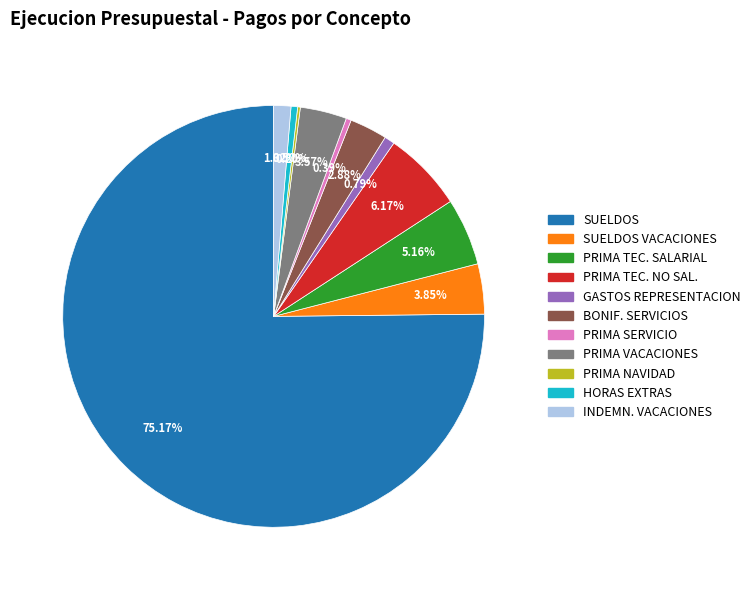

Is there a majority slice in this chart?

Yes